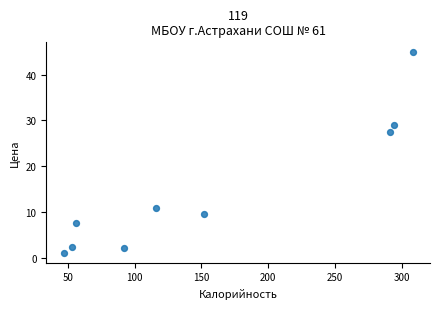

What Y value in the scatter plot is closest to 22?

27.4